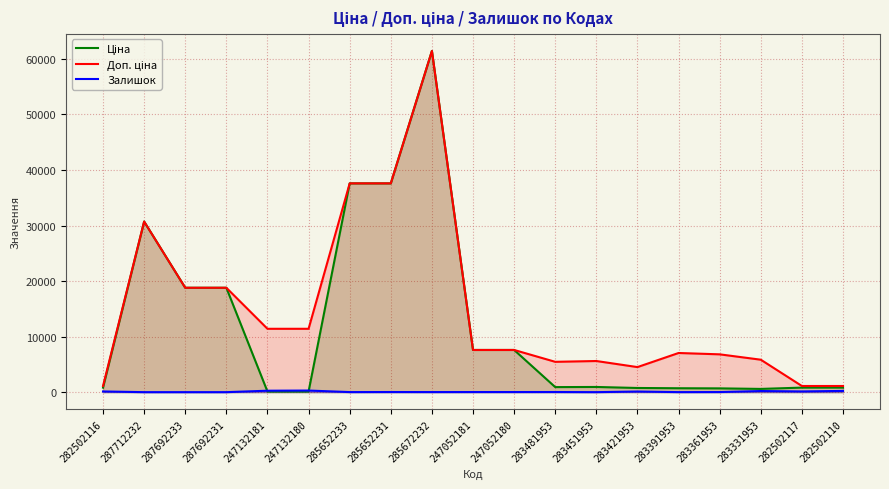

What is the maximum value for Доп. ціна?

61434.3